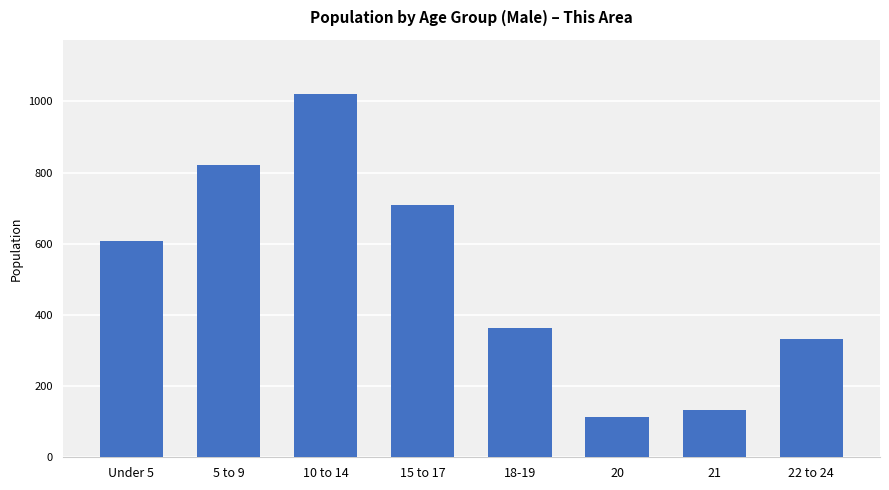

Read the value at 10 to 14, to the nearest 100.

1000